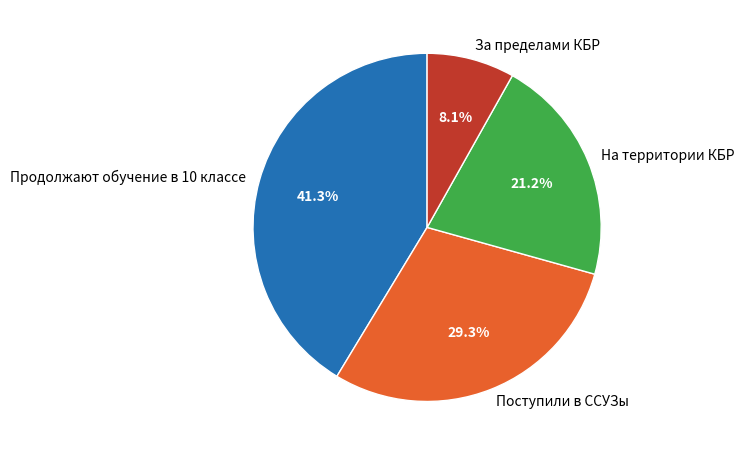

Approximately how many times larger is the value at Продолжают обучение в 10 классе compared to За пределами КБР?

5.1